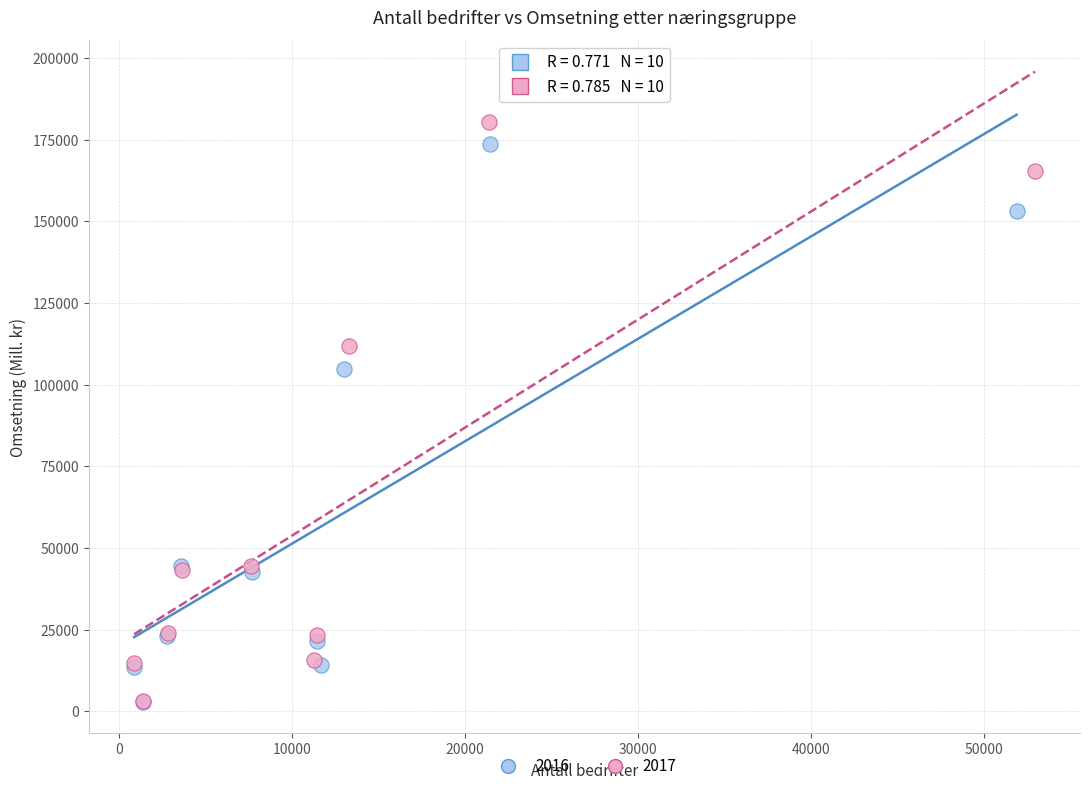

Which series has the widest spread of Y values?

2017